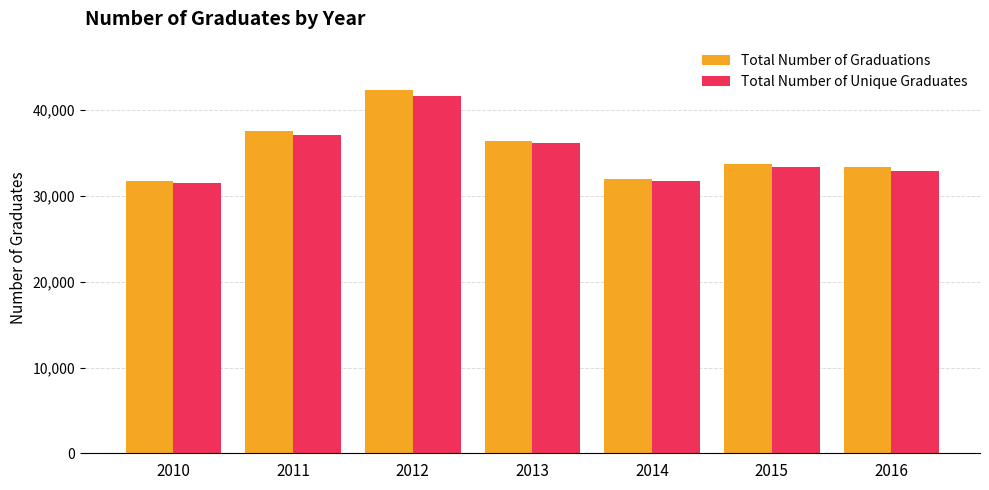

Reading right to left, list all the values displayed in this chart.

Total Number of Graduations: 33350	33755	31960	36455	42420	37535	31755
Total Number of Unique Graduates: 32920	33385	31695	36165	41665	37065	31470